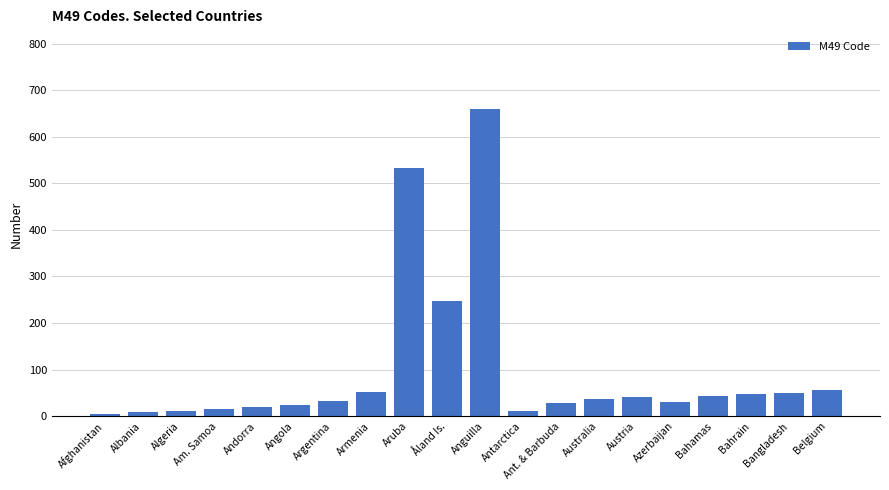

What is the change in value from Ant. & Barbuda to Bangladesh?

+22